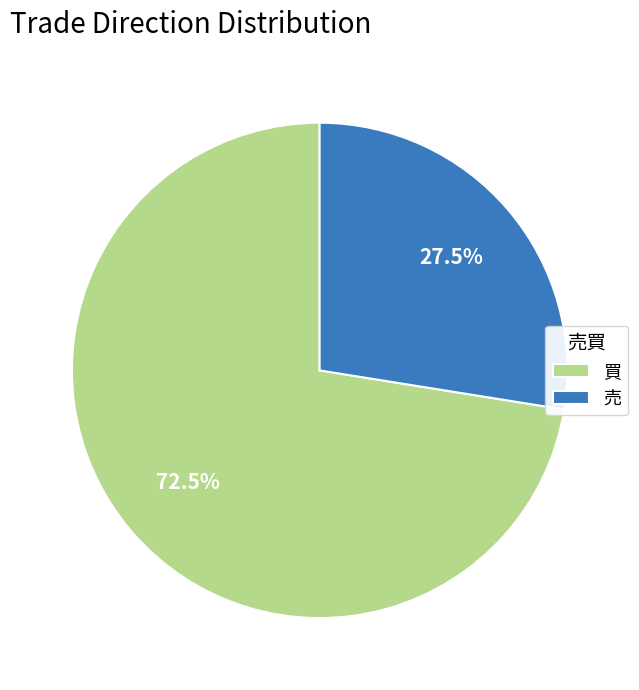

What is the ratio of the value at 買 to the value at 売?

2.6